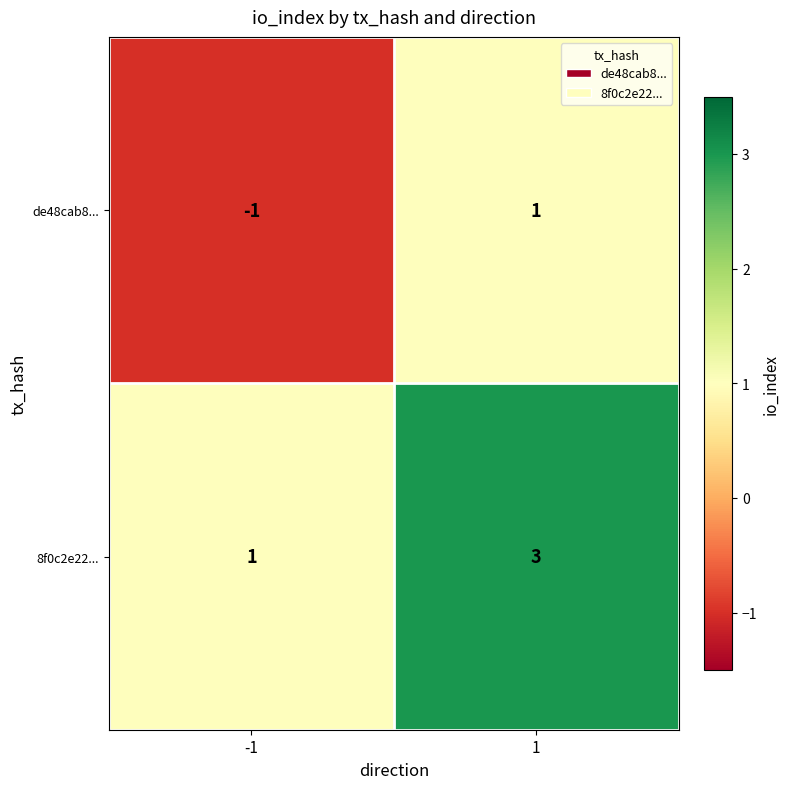

Reading left to right, extract all data points from this chart.

de48cab8...: -1	1
8f0c2e22...: 1	3